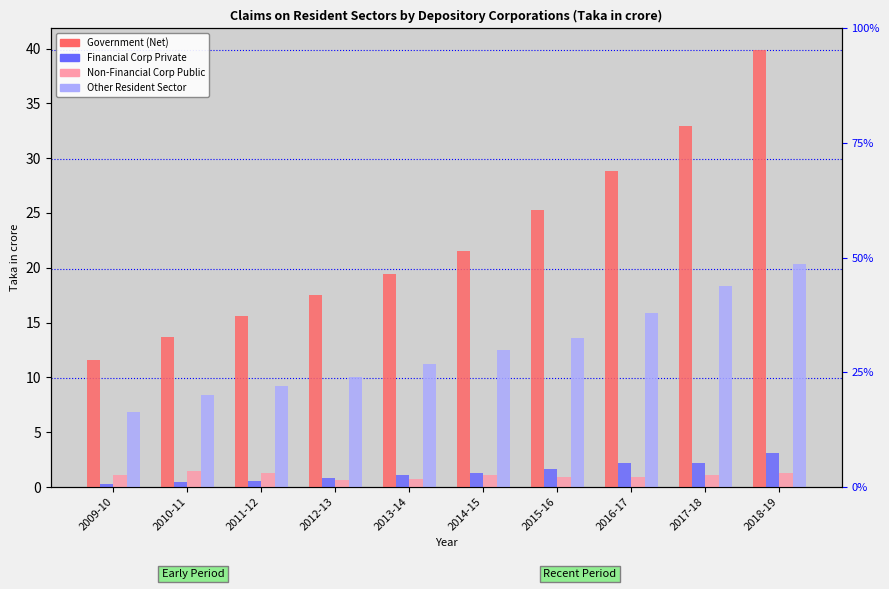

What is the highest value of the Non-Financial Corp Public series?

1.5